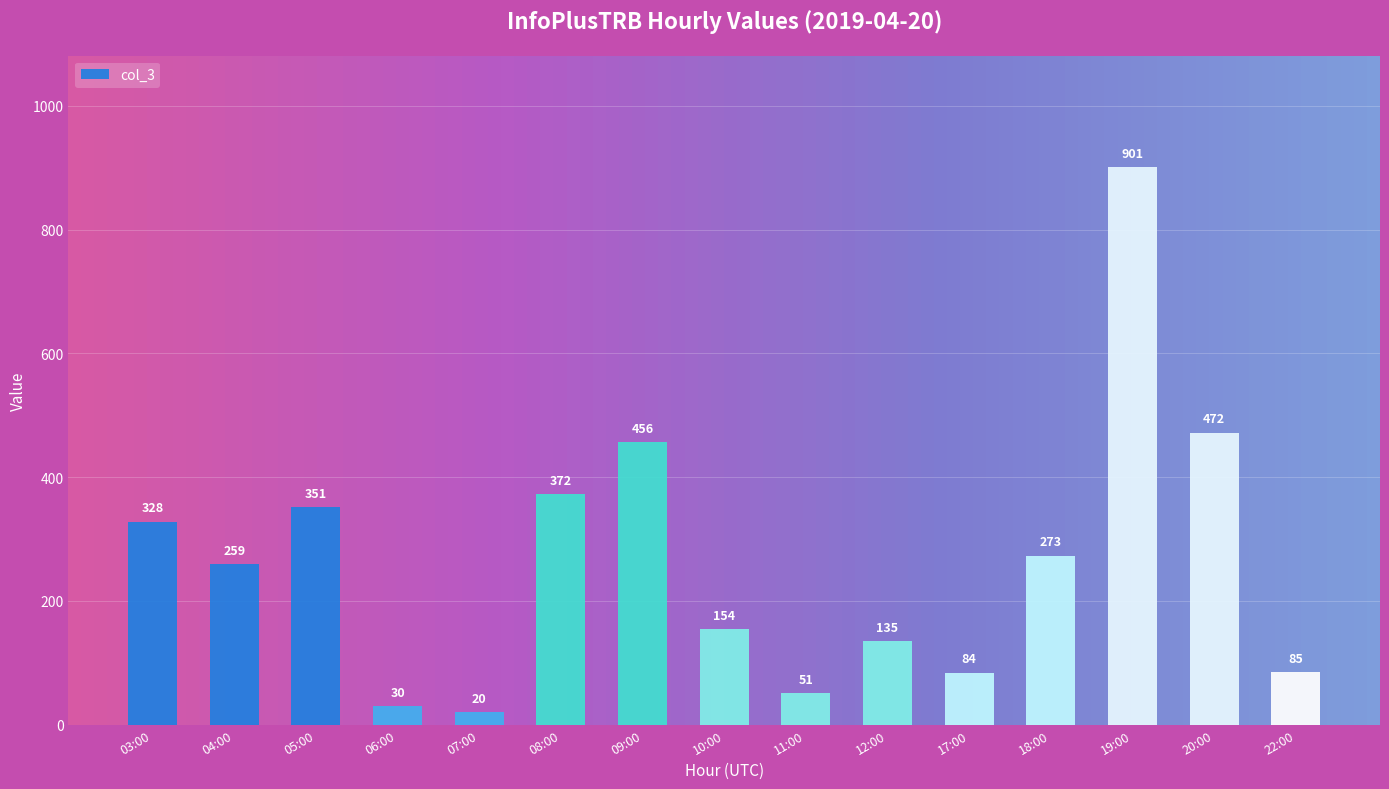

Reading left to right, extract all data points from this chart.

328	259	351	30	20	372	456	154	51	135	84	273	901	472	85